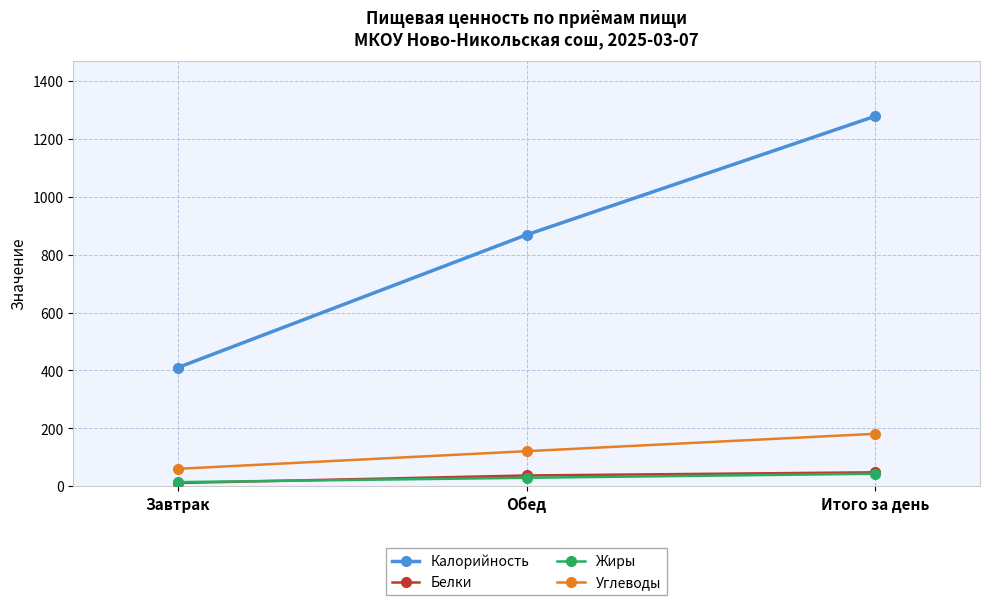

At which category is the sum across all series the highest?

Итого за день